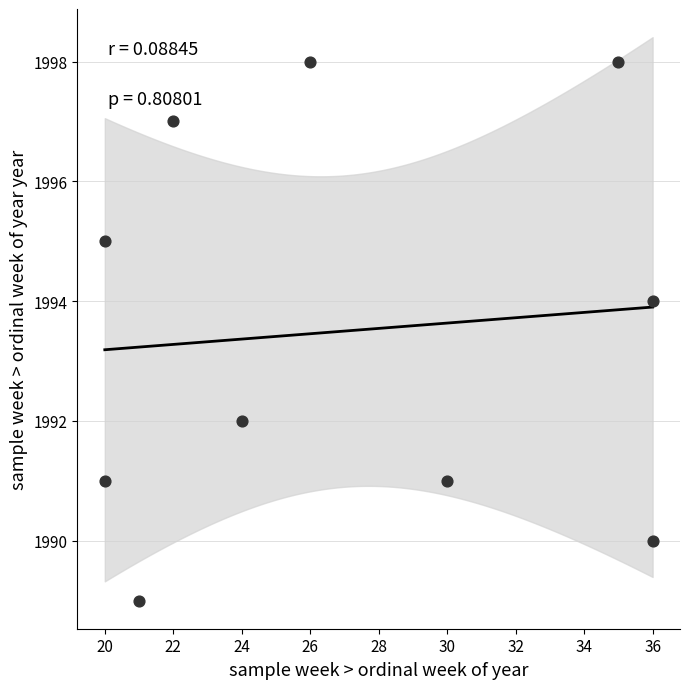

What is the range of X values (max minus min)?

16